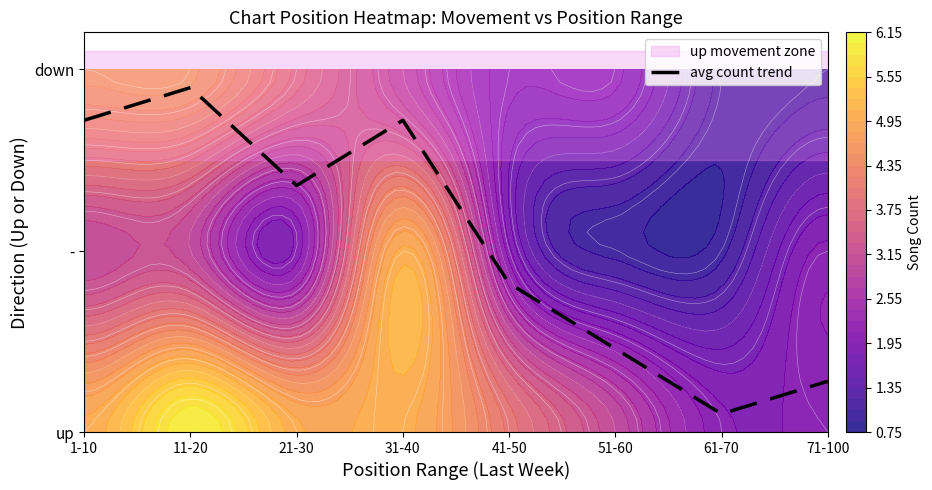

At which category does the chart reach its minimum across all series?

61-70